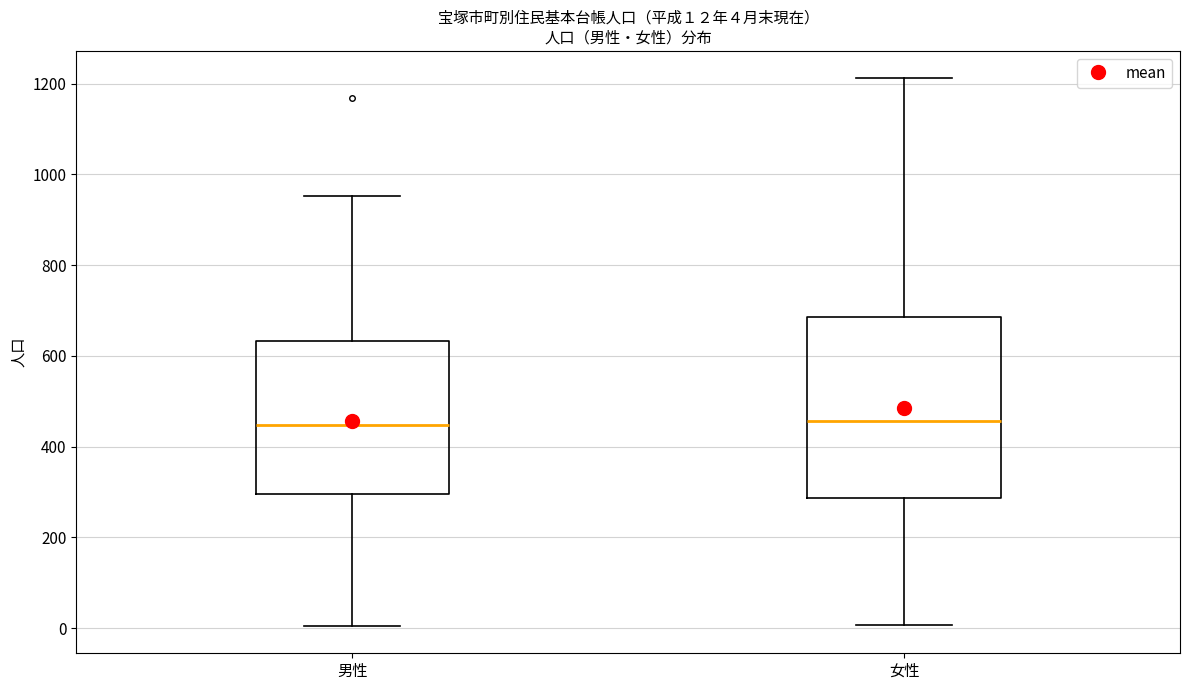

Which box is the tallest, from its lower edge to its upper edge?

女性